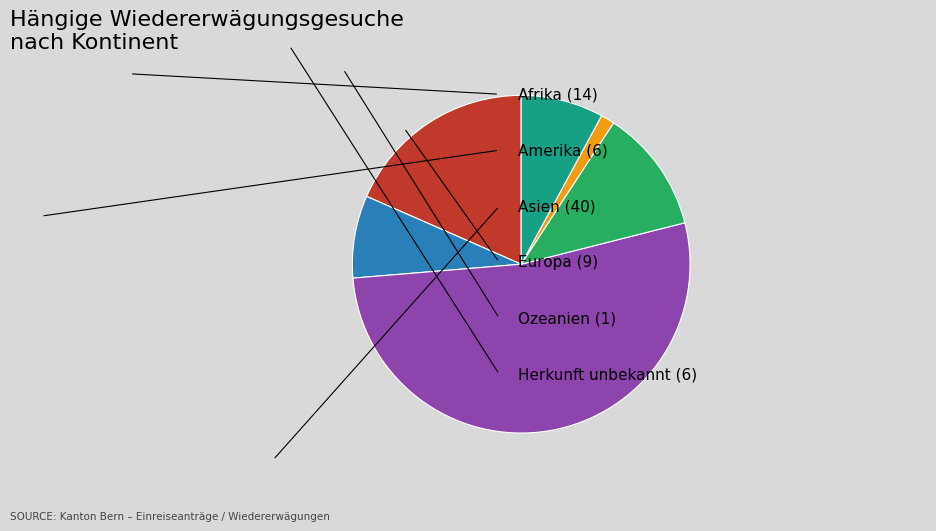

Do Afrika and Amerika together represent more than half of the pie?

No